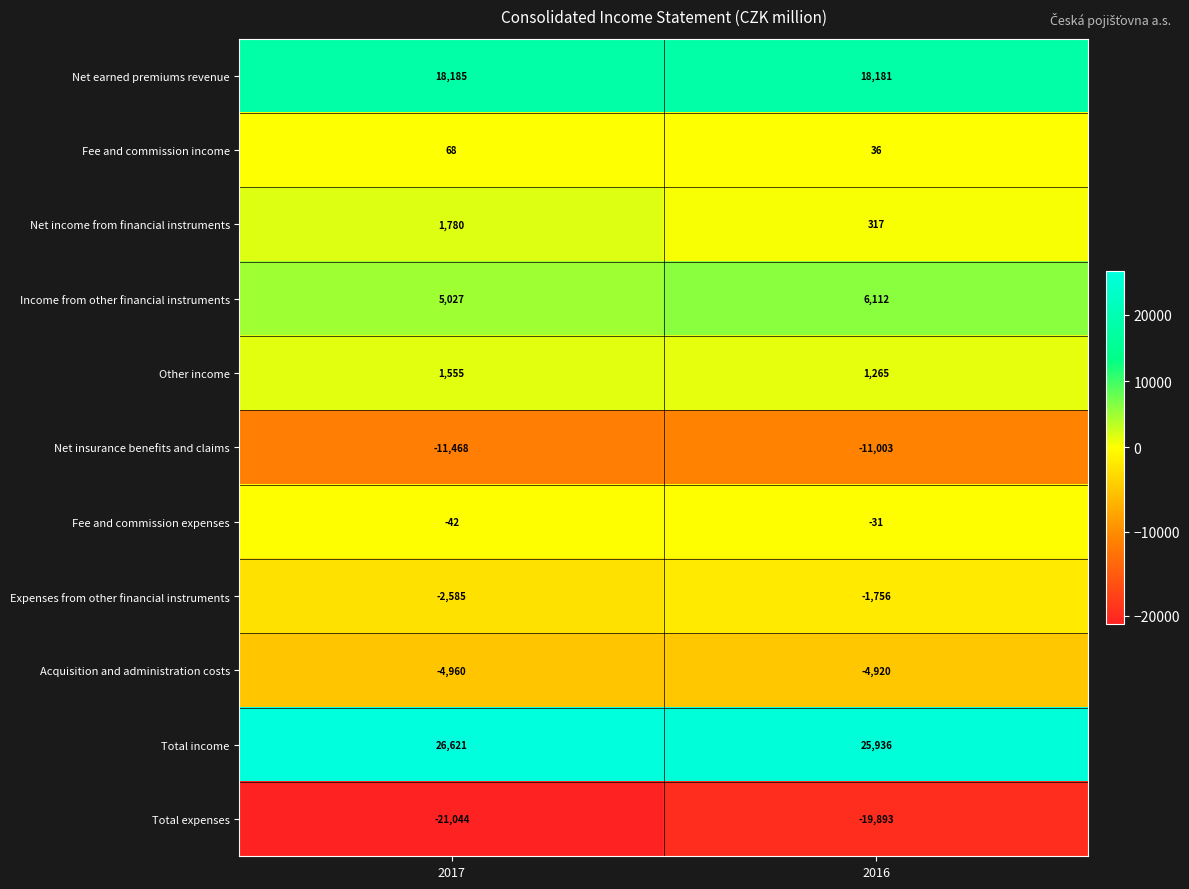

Which series has the widest spread of values?

Net income from financial instruments